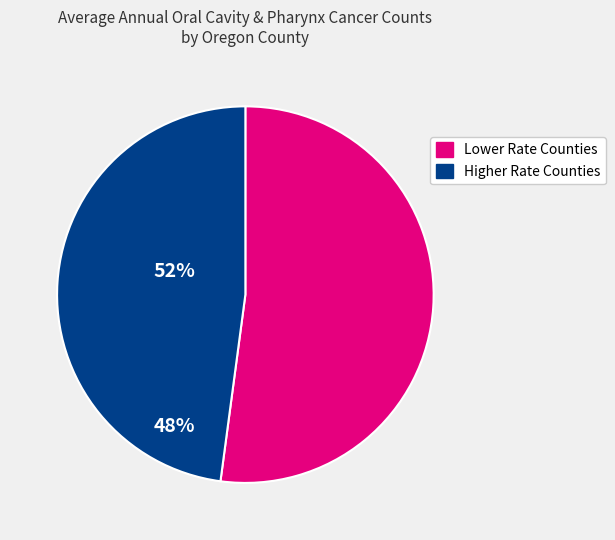

Is there a majority slice in this chart?

Yes